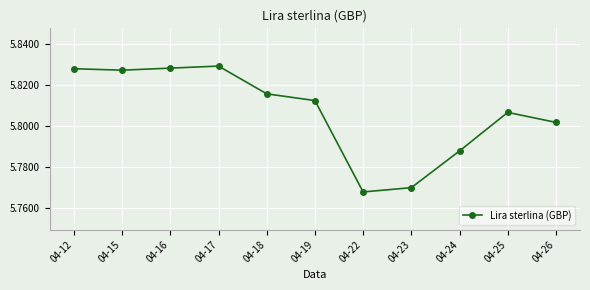

True or false: there are more than 1 points higher than both neighbors.

True